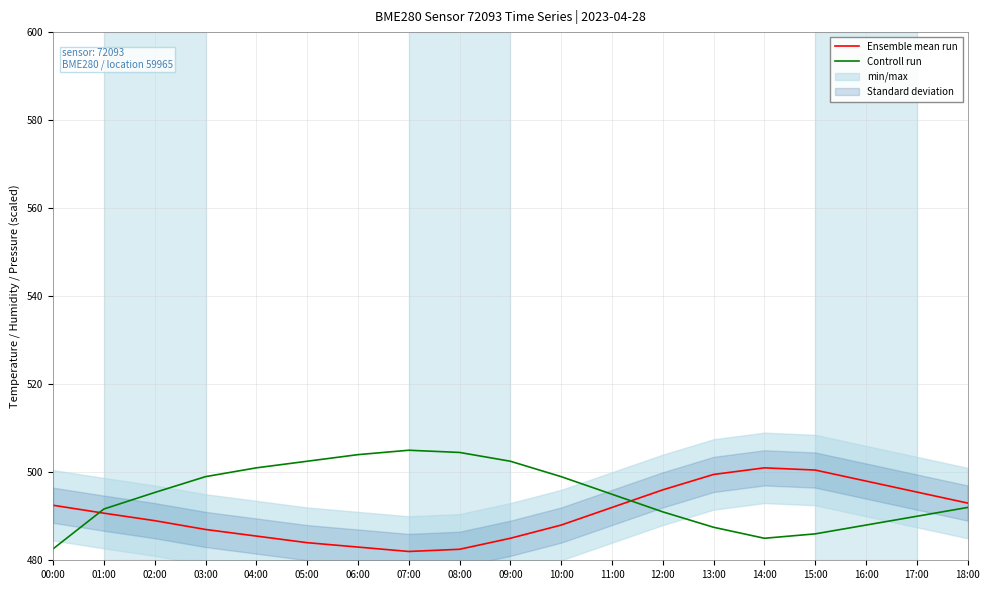

List the series in order of their overall mean, highest first.

Controll run, Ensemble mean run